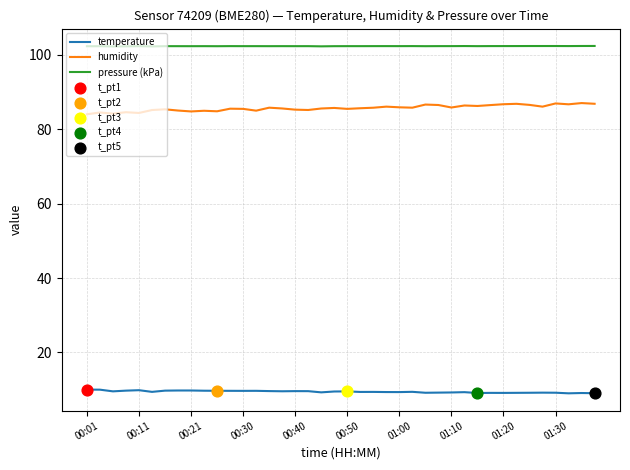

At how many categories does at least one series exceed 77?

40